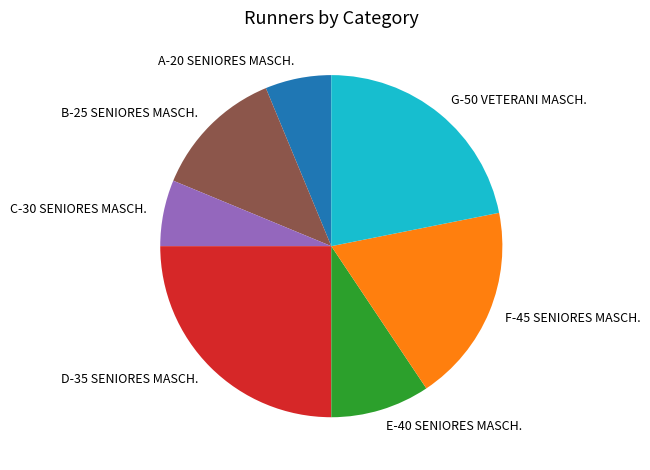

True or false: B-25 SENIORES MASCH. accounts for 12% of the total.

True